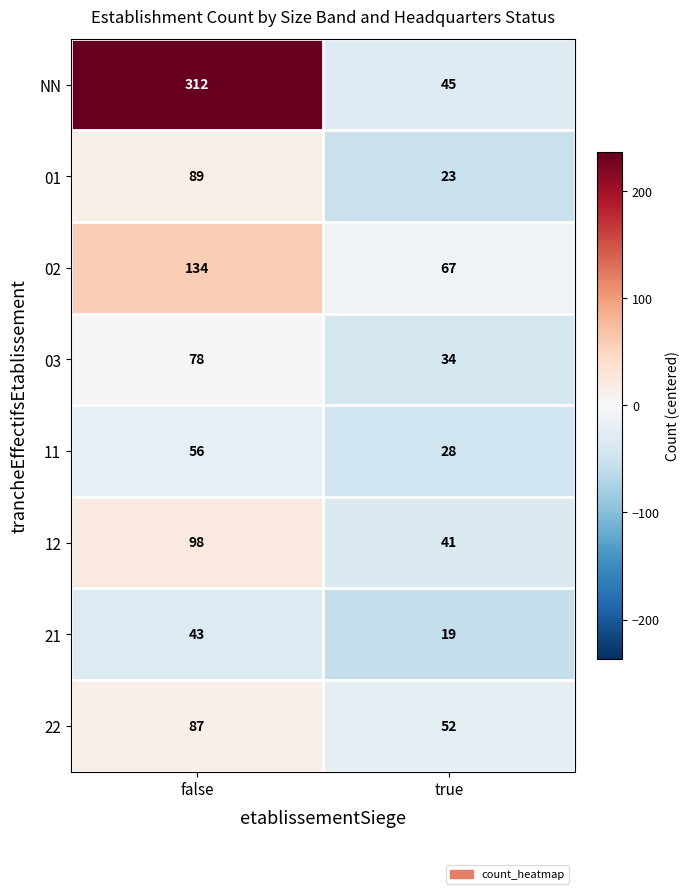

Reading left to right, what are all the values shown in this chart?

NN: false=312	true=45
01: false=89	true=23
02: false=134	true=67
03: false=78	true=34
11: false=56	true=28
12: false=98	true=41
21: false=43	true=19
22: false=87	true=52